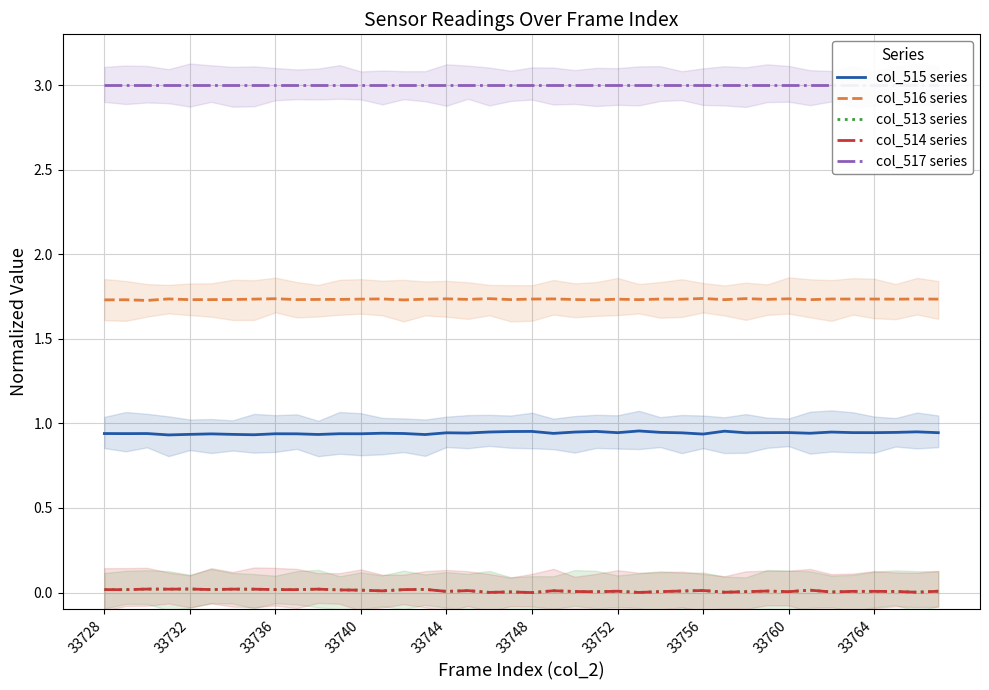

What is the maximum value for col_516 series?

1.7